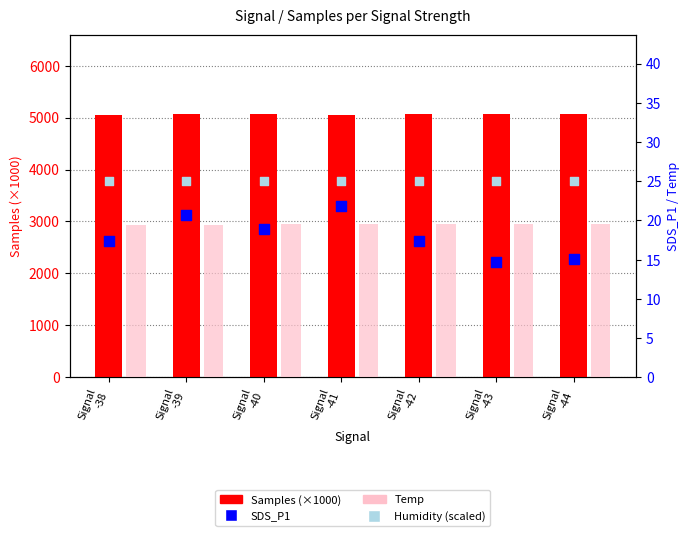

Which series has the largest Y range (max minus min)?

Samples (×1000)